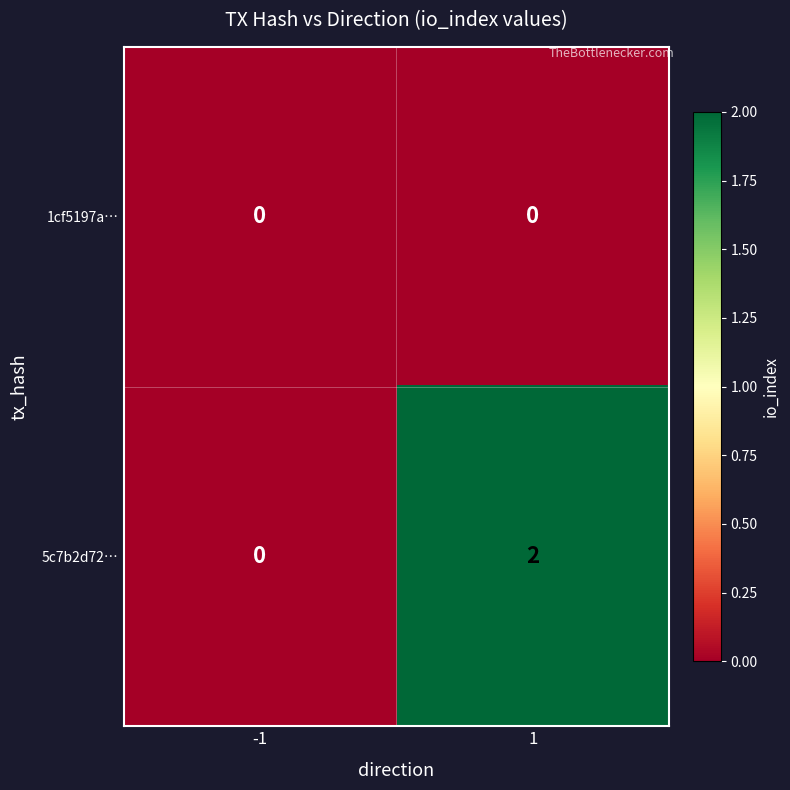

List the series in order of their peak value, lowest first.

1cf5197a…, 5c7b2d72…